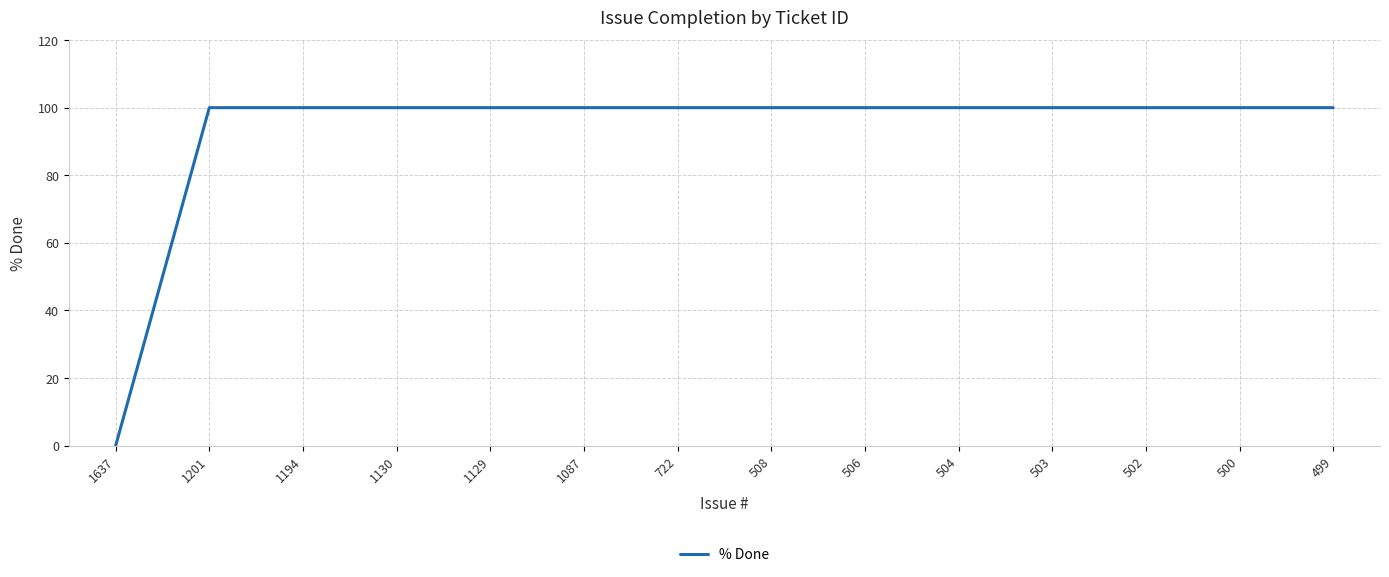

The value at 1129 is 132. True or false?

False